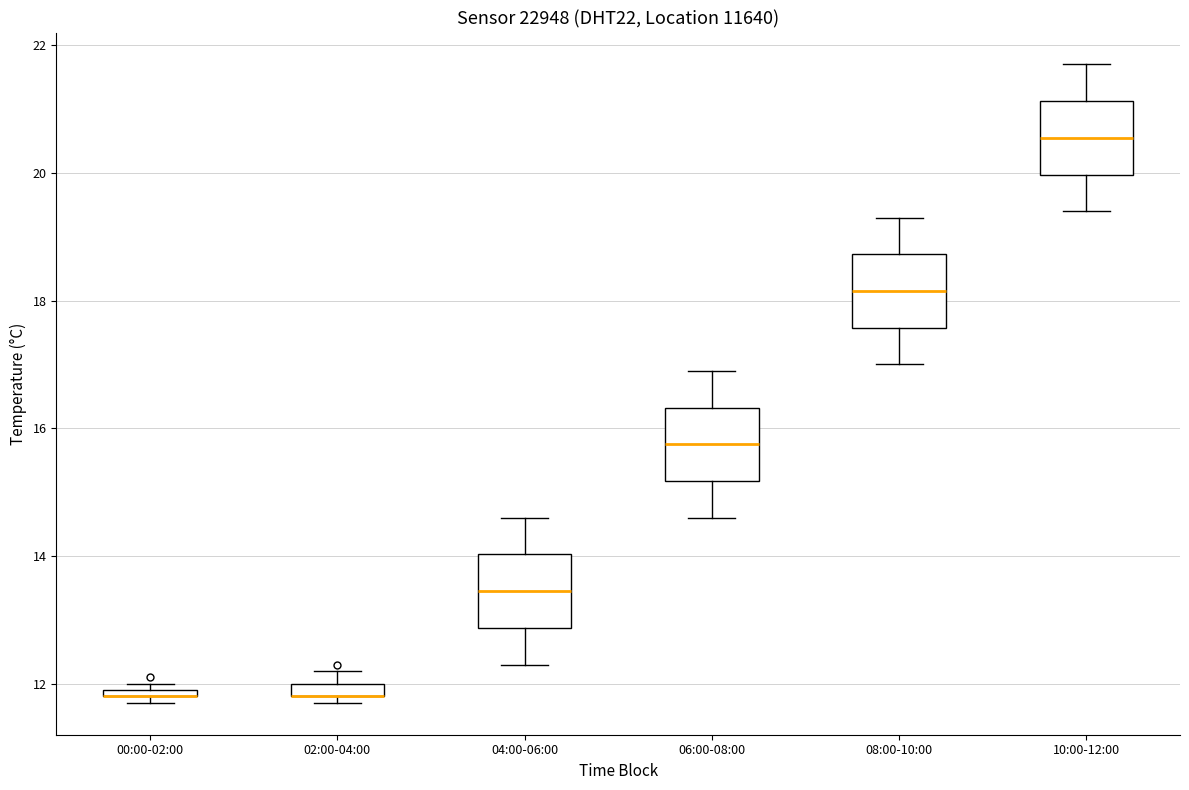

Where is the lower edge of the box for 10:00-12:00 on the y-axis? The values are not printed on the chart, so give them approximately, as read against the axis.

20.0